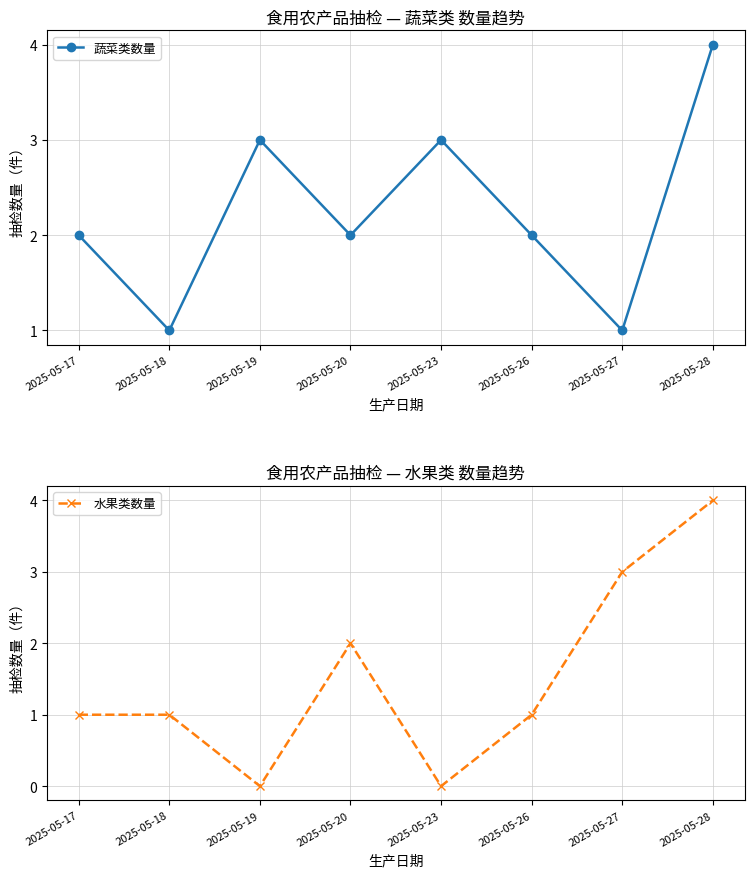

Where is the first local maximum for 水果类数量?

2025-05-20